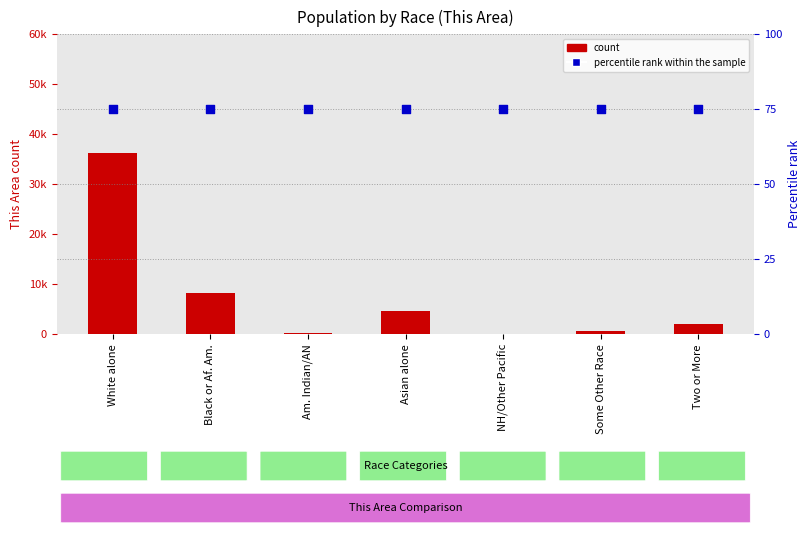

Is the value of count at Black or Af. Am. greater than the value of percentile rank within the sample at Black or Af. Am.?

Yes